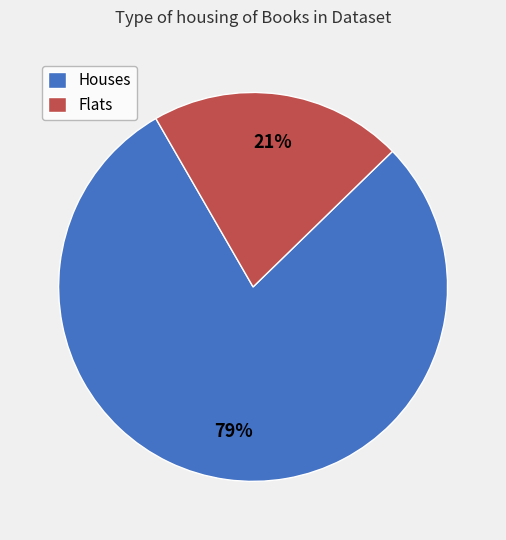

What is the largest slice in the pie chart?

Houses